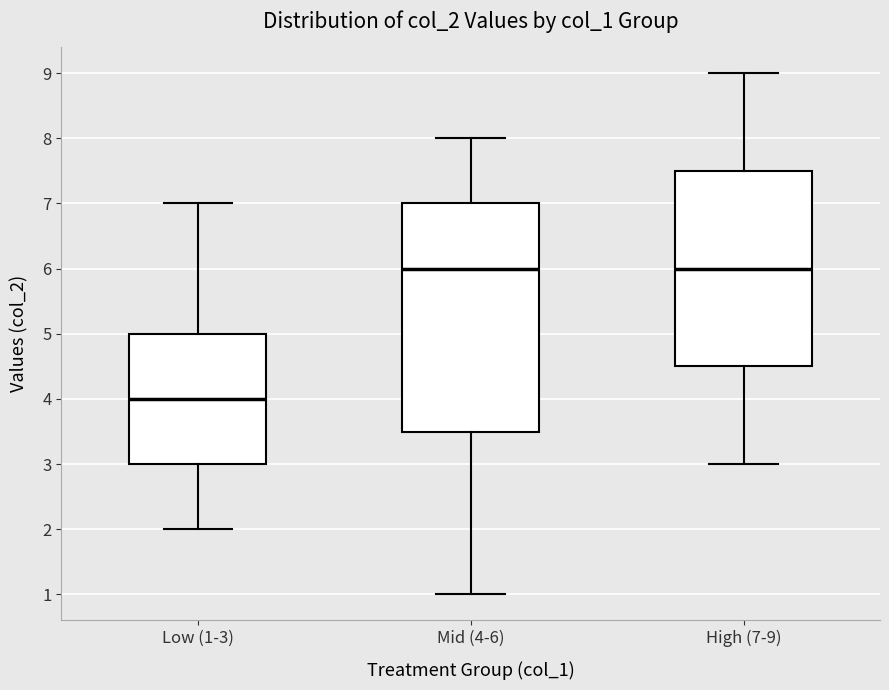

Comparing the boxes themselves (not the whiskers), which one is the tallest?

Mid (4-6)